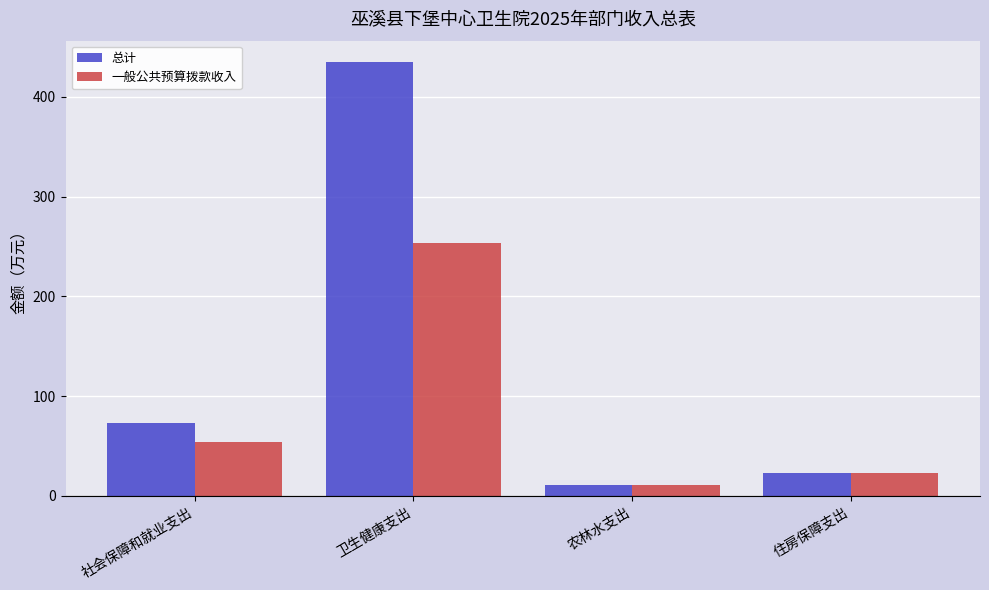

What is the value of the 一般公共预算拨款收入 bar at the 4th from the left?

23.1